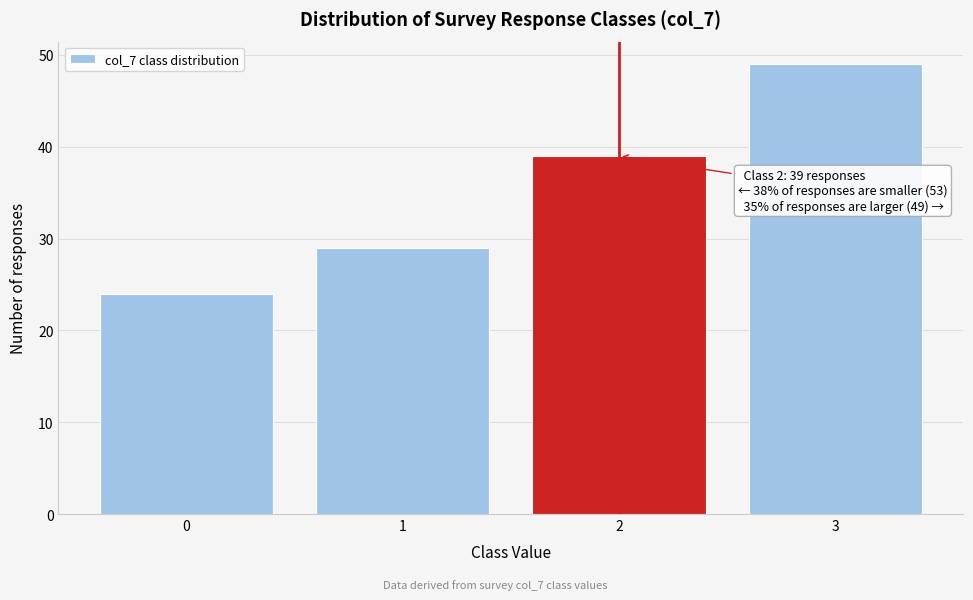

Which range on the x-axis has the tallest bar?

2.5 to 3.5